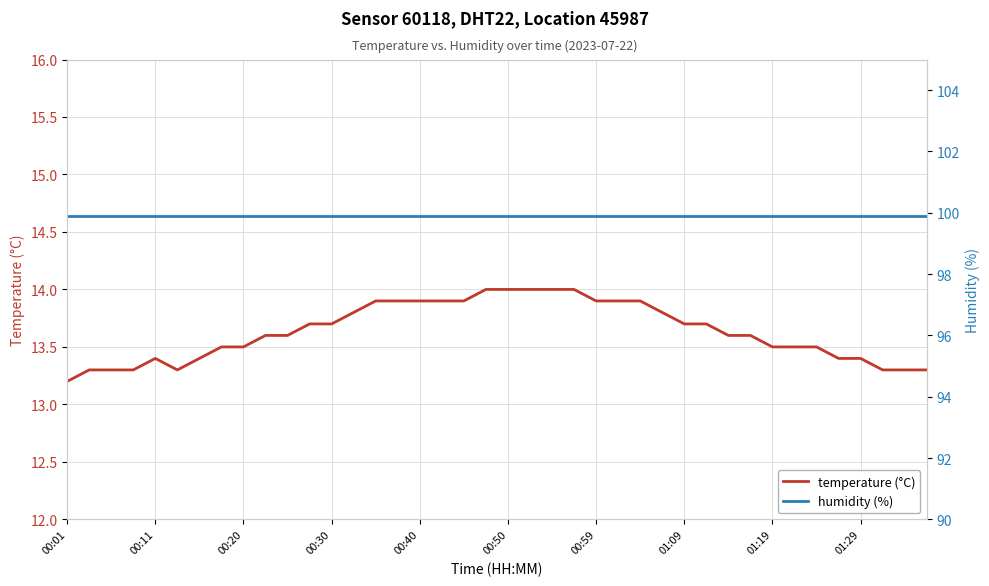

What is the sum of all humidity (%) values?

3996.0